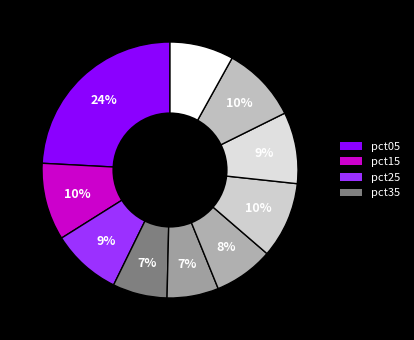

How many segments does this pie chart have?

10